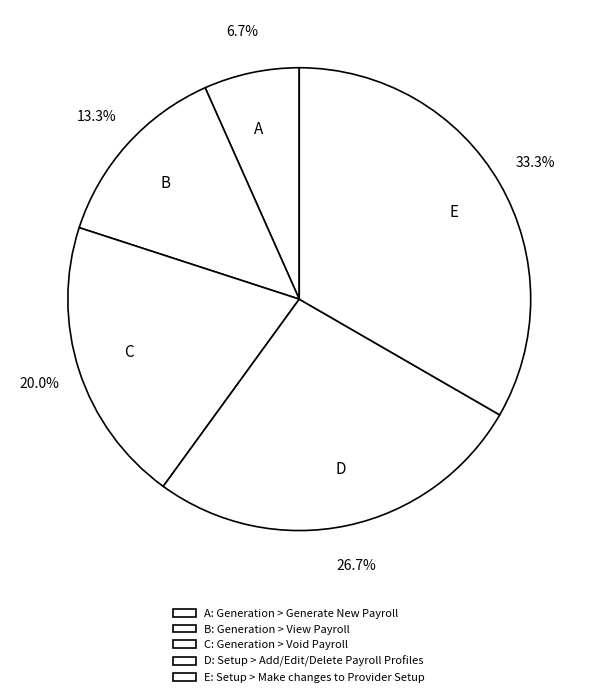

Do B and A together represent more than half of the pie?

No